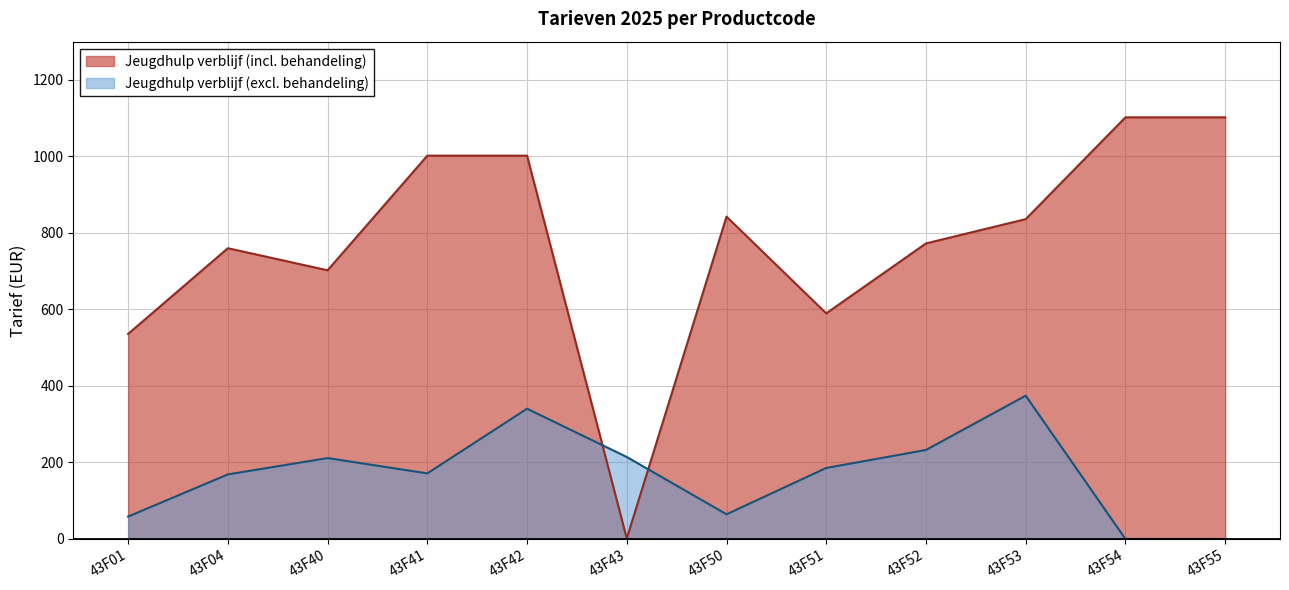

What is the difference between the highest and lowest values at 43F54?

1102.2